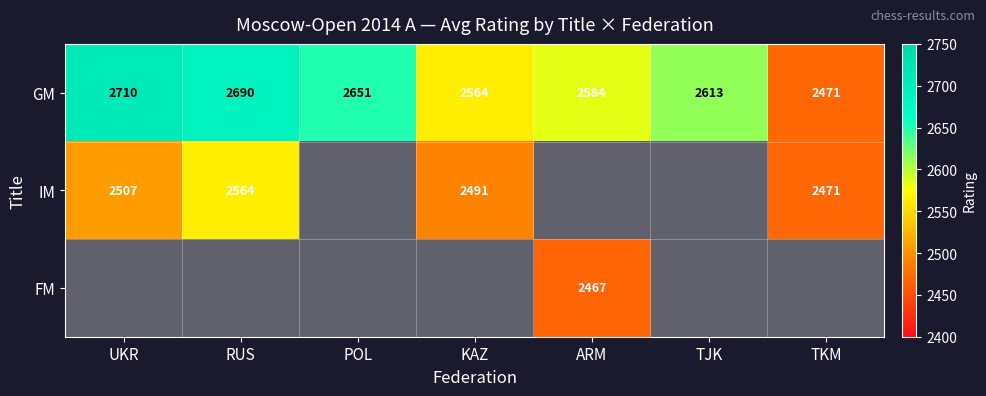

The IM series shows 2507 at UKR. True or false?

True